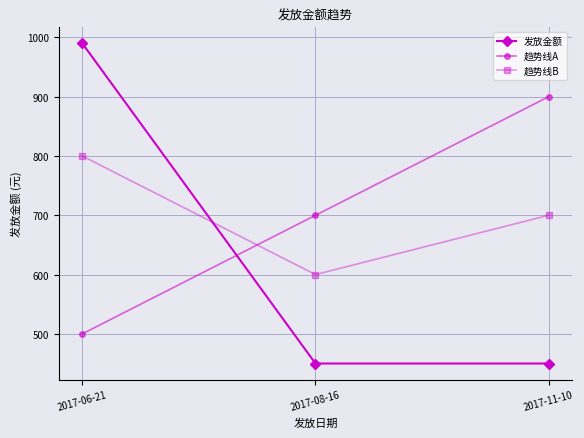

What is the maximum value shown in the chart?

990